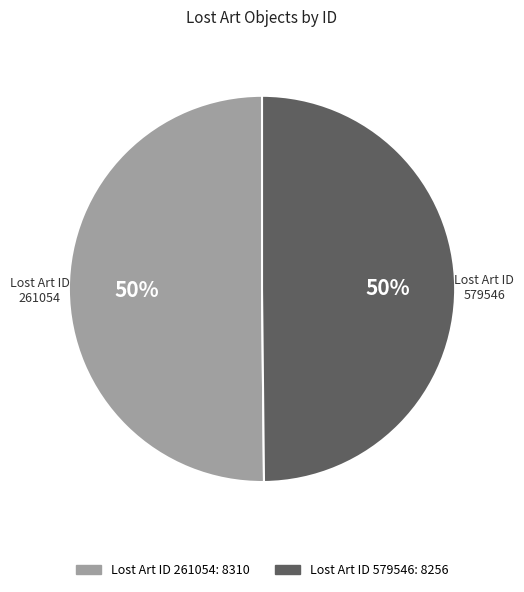

What is the ratio of the value at 261054 to the value at 579546?

1.0